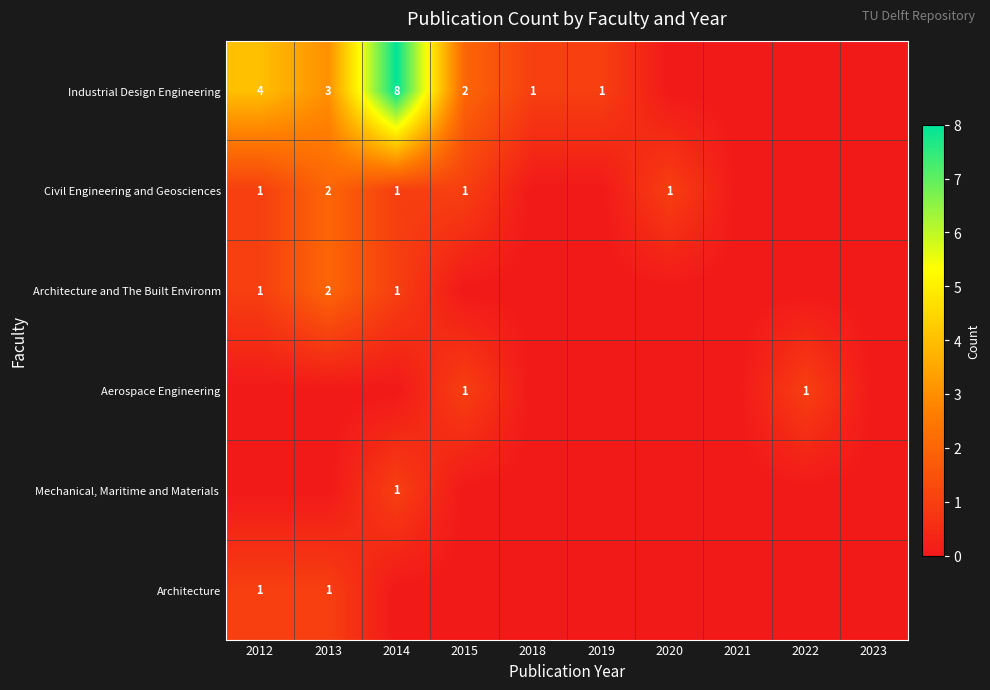

Which category has the highest value across all series?

2014